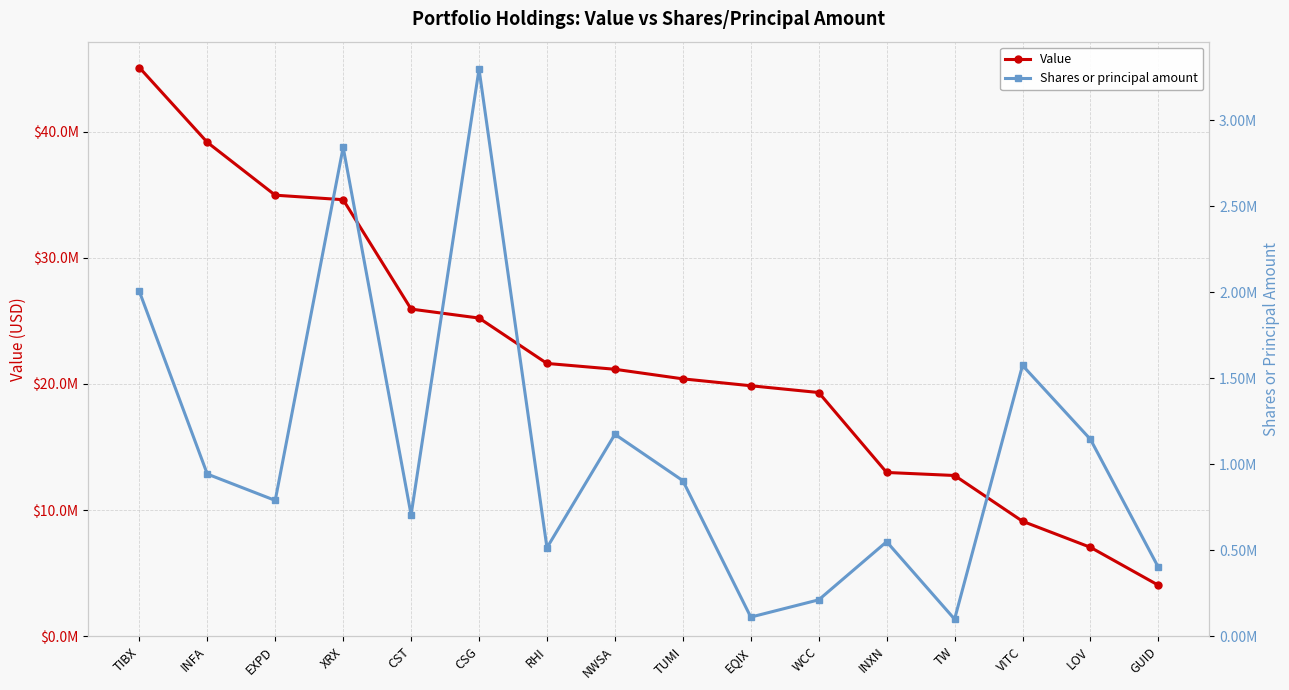

Which series has the largest total across all categories?

Value